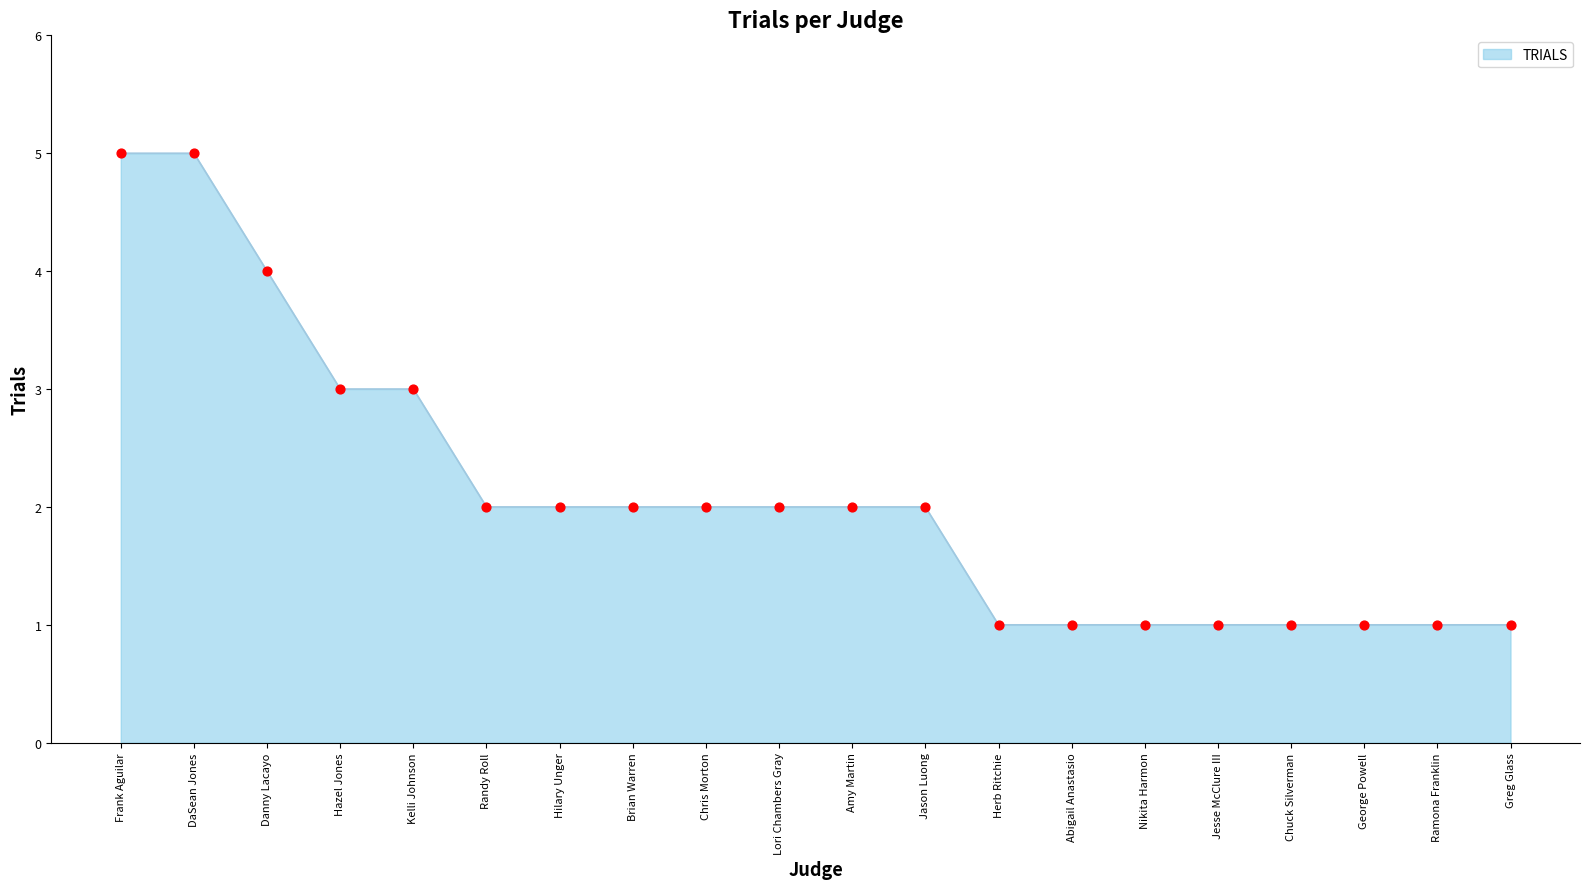

What is the change in value from DaSean Jones to Greg Glass?

-4